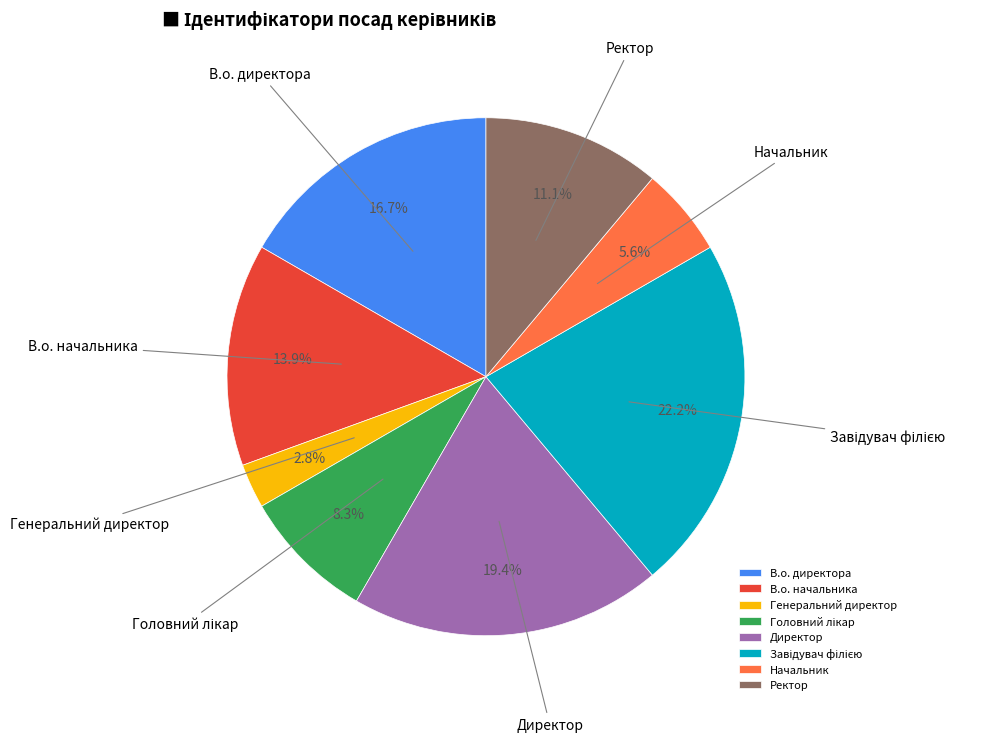

Which has a higher value, Ректор or Генеральний директор?

Ректор